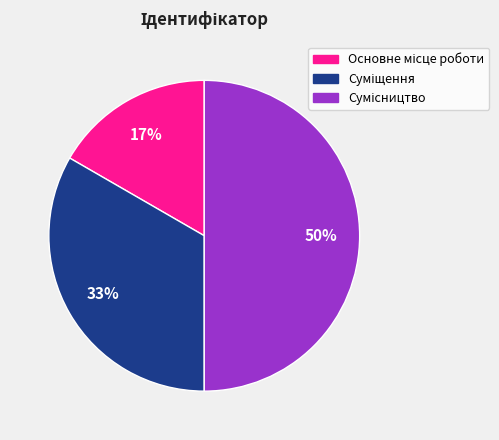

To the nearest percent, what is the difference between the largest and smallest slice percentages?

33%